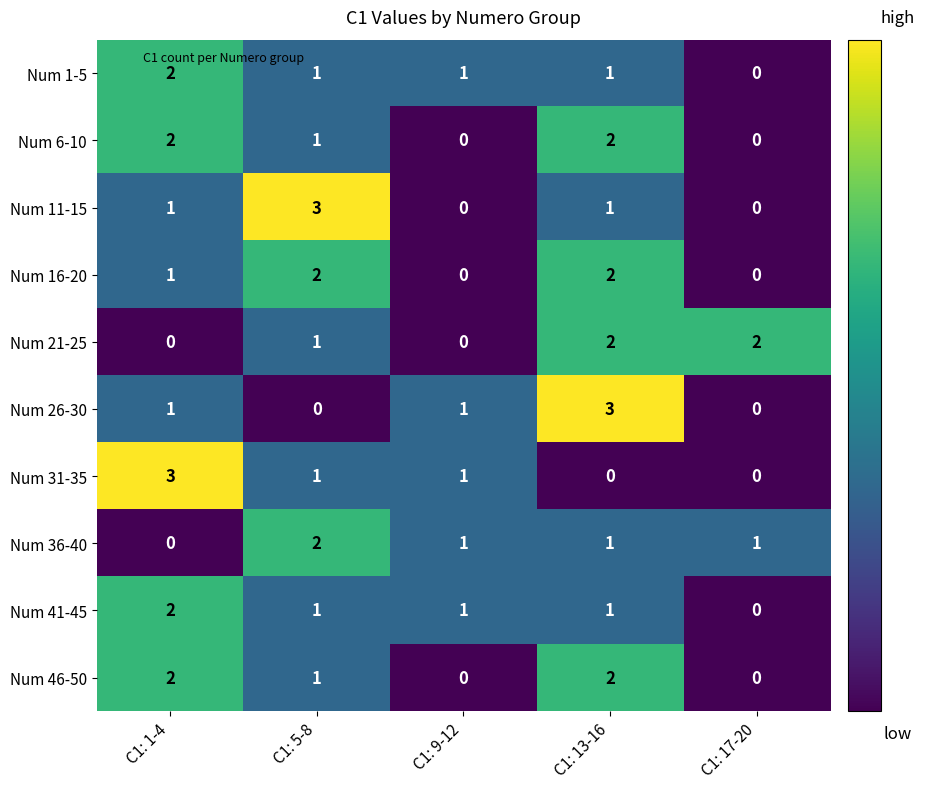

Where is Num 21-25 nearest to the value 1?

C1: 5-8